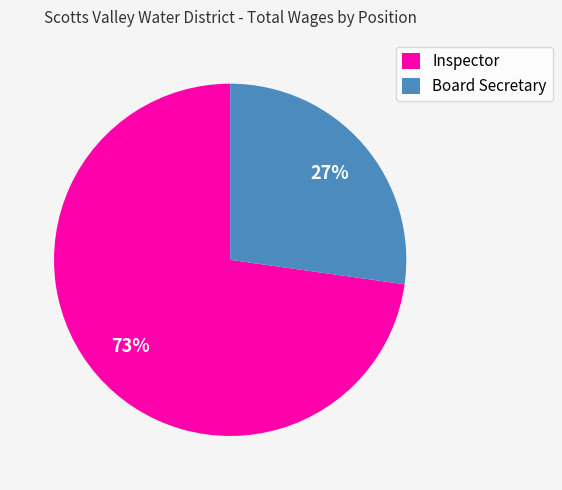

How many slices are in this pie chart?

2